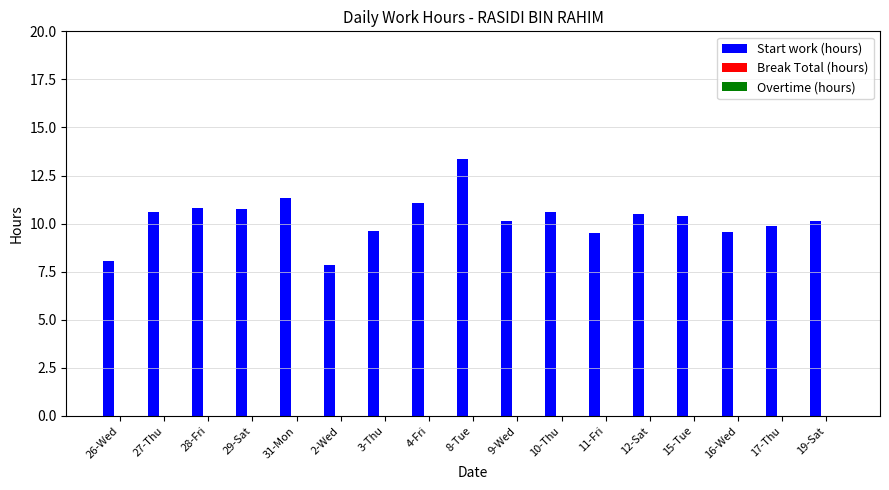

What is the difference between the maximum and minimum values?

5.5